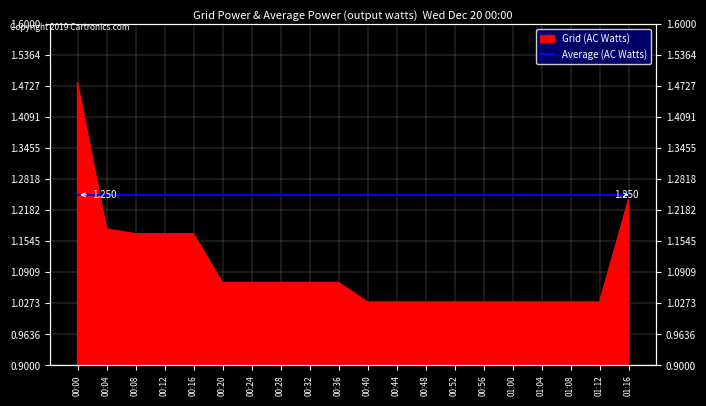

Approximately how many times larger is the value at 00:12 compared to 01:04?

1.1